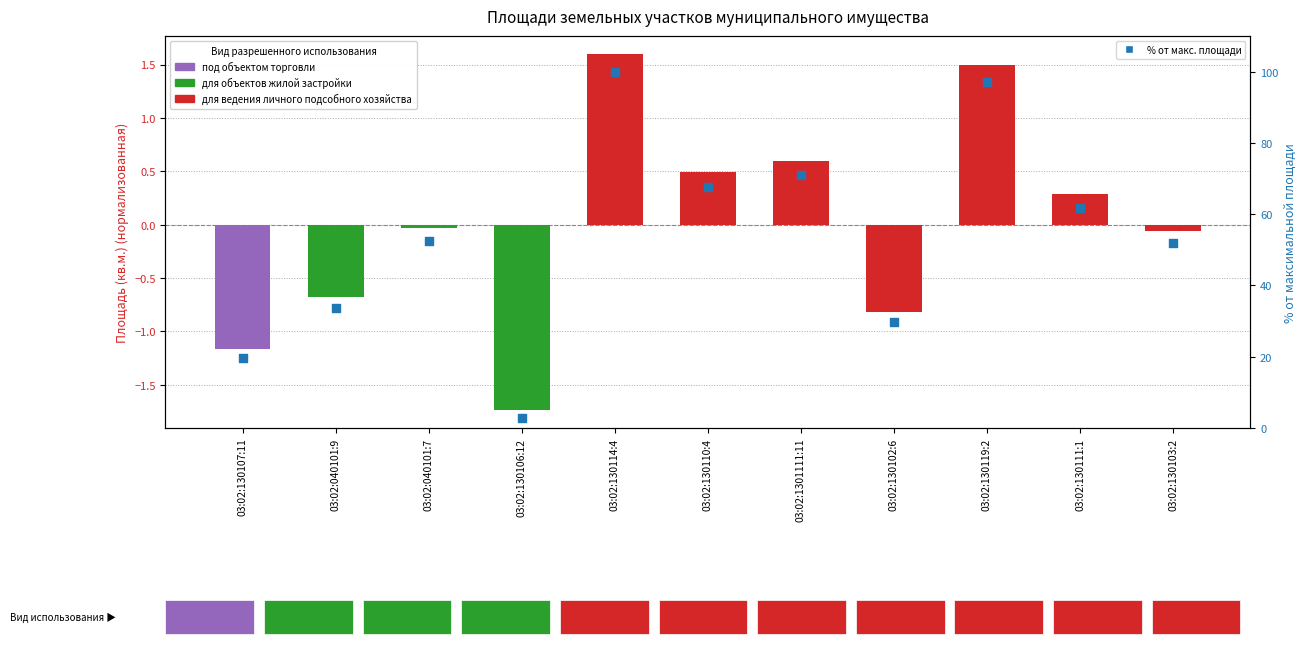

Which series reaches the minimum Y coordinate?

Нормализованная площадь